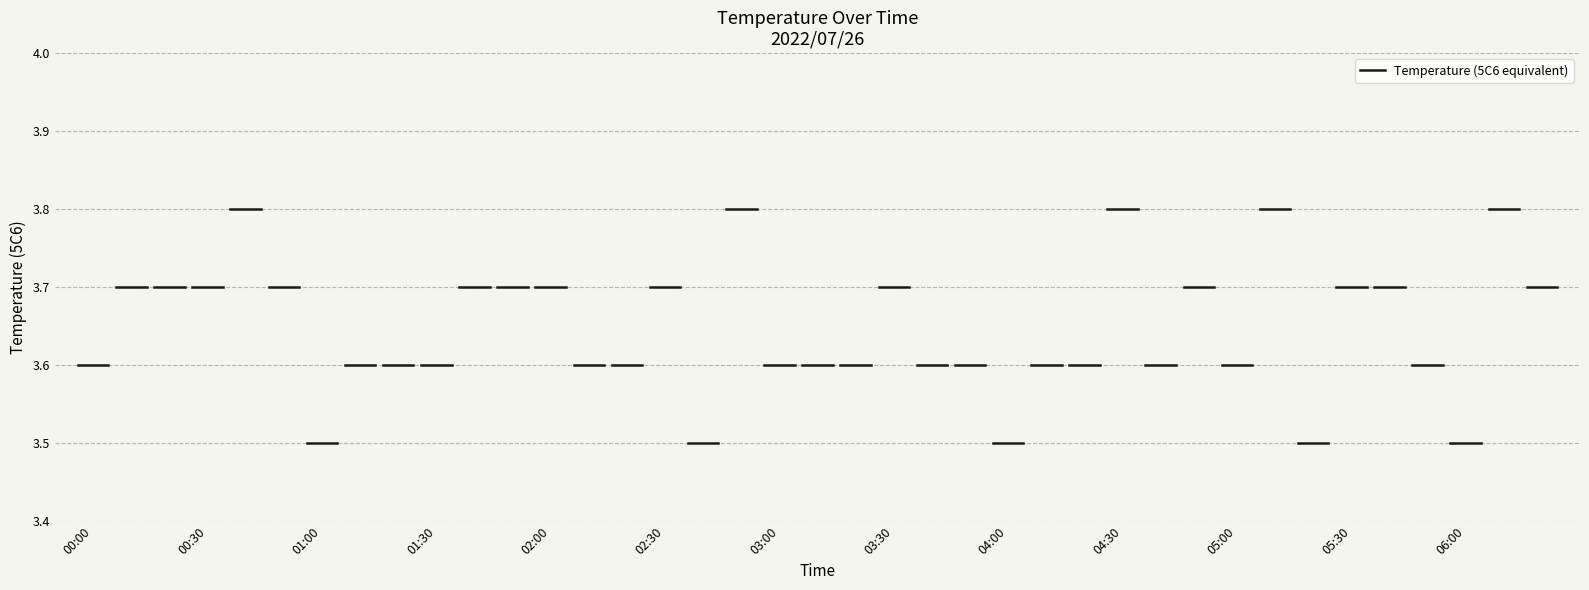

The chart shows a value of 3.7 at 05:30. True or false?

True